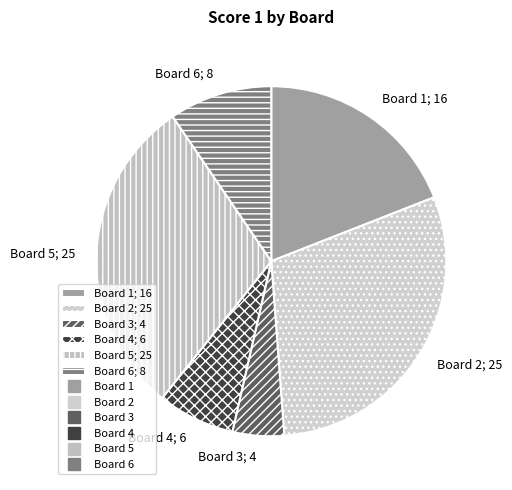

Is it true that Board 3; 4 is 5% of the pie?

True